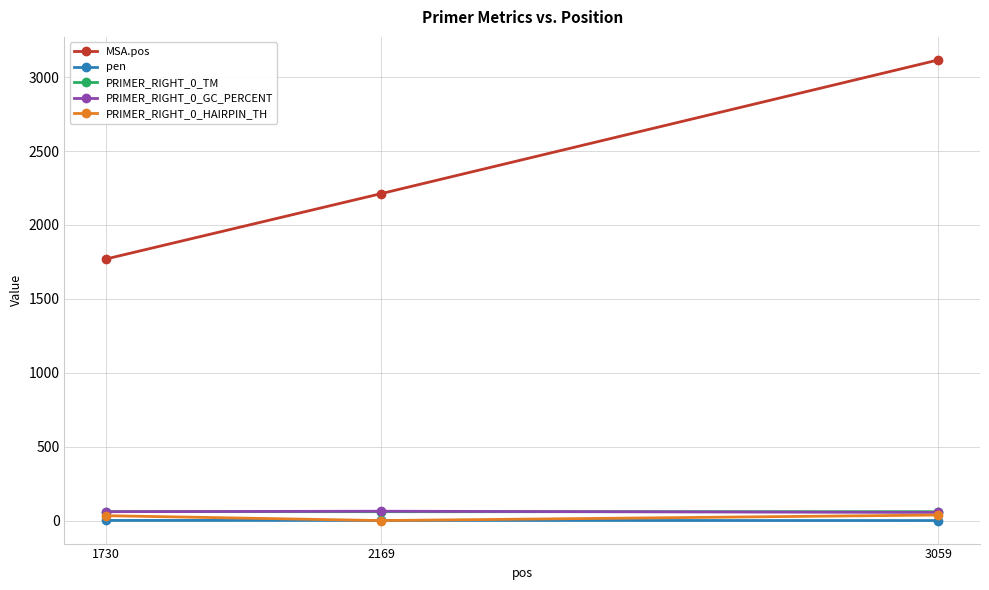

Does the chart have visible grid lines?

Yes